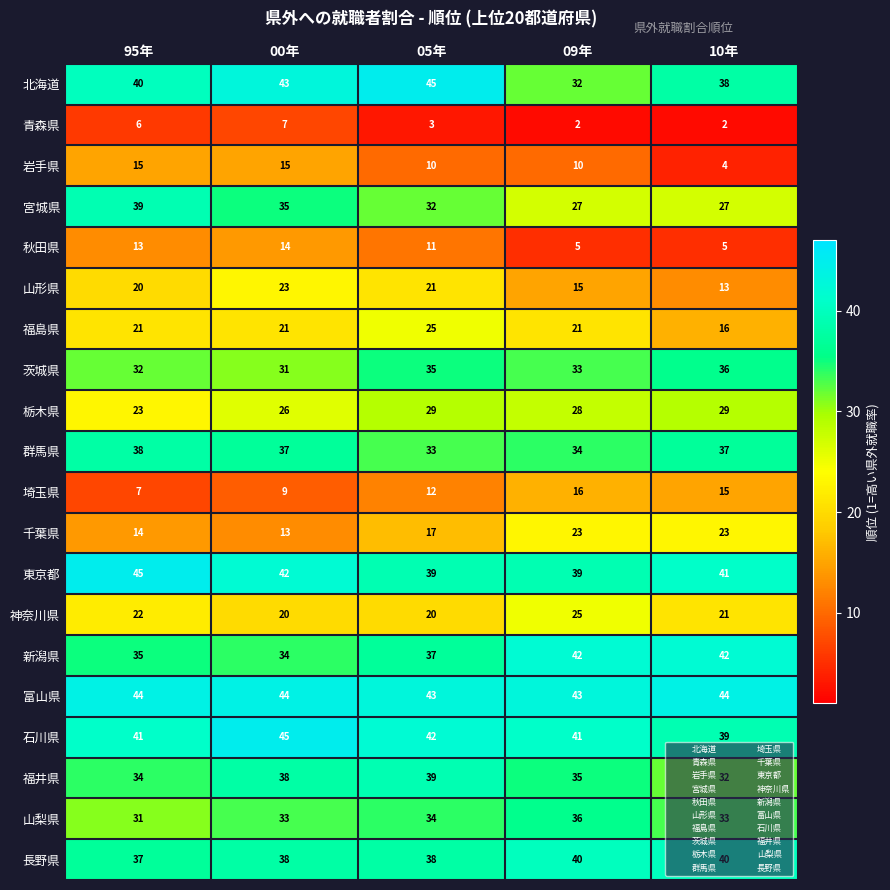

How many 秋田県 values are between 5 and 13?

4